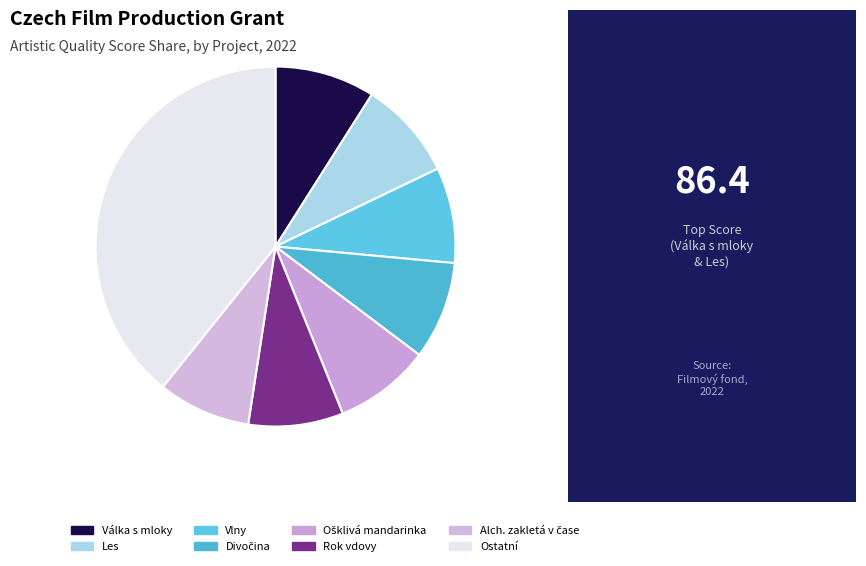

How many slices are in this pie chart?

8